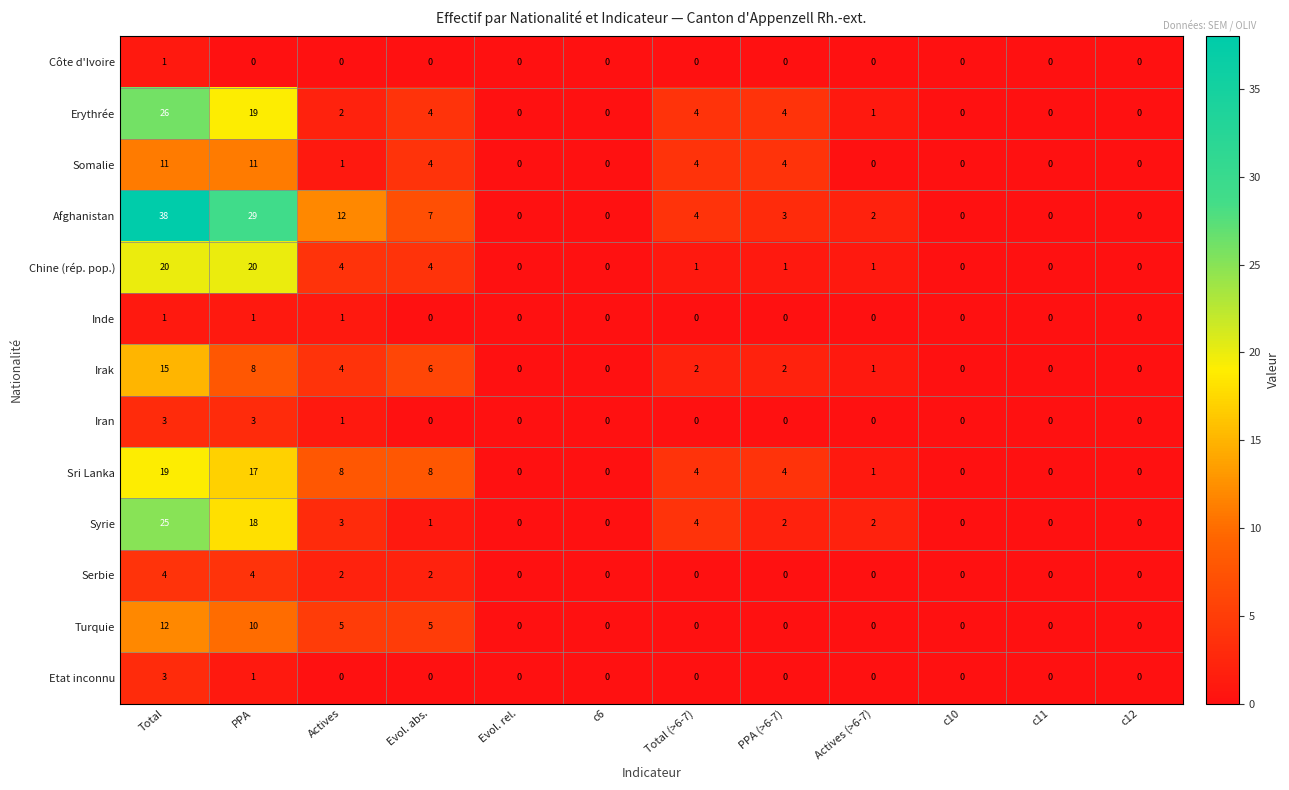

The Somalie series shows 7 at Total (>6-7). True or false?

False